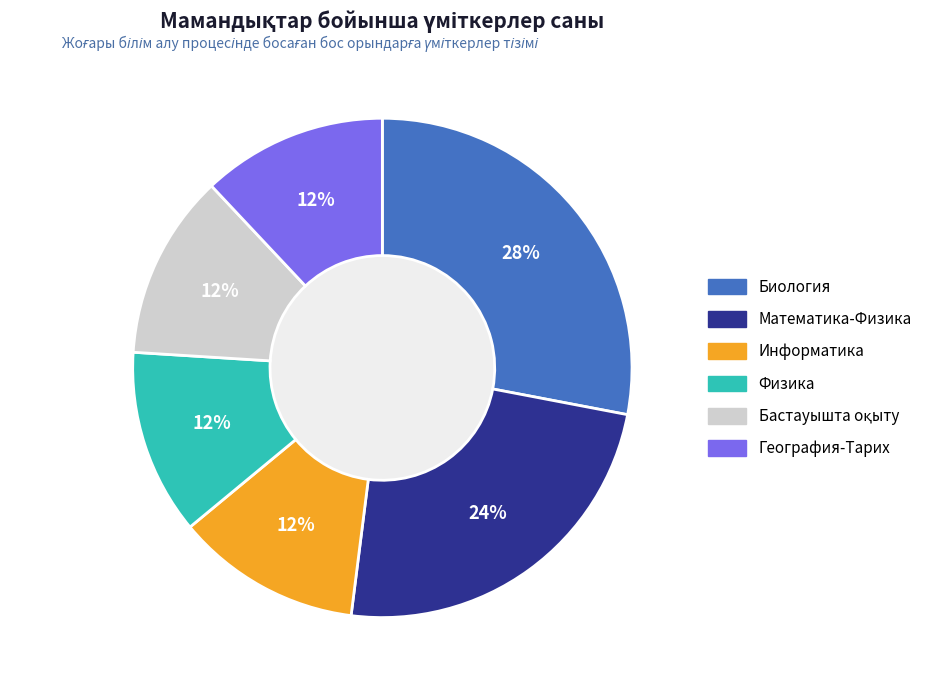

To the nearest percent, what portion does Математика-Физика represent?

24%